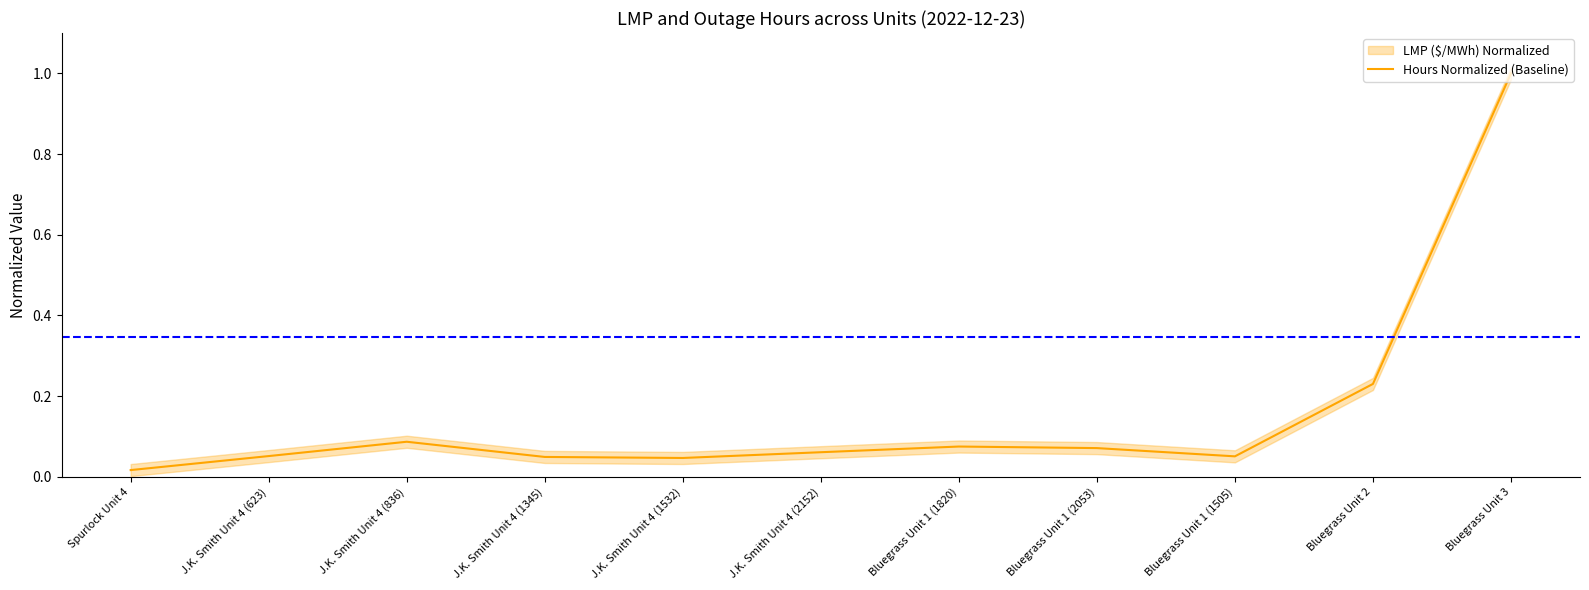

Reading left to right, what are all the values shown in this chart?

0.0	0.1	0.1	0.0	0.0	0.1	0.1	0.1	0.1	0.2	1.0